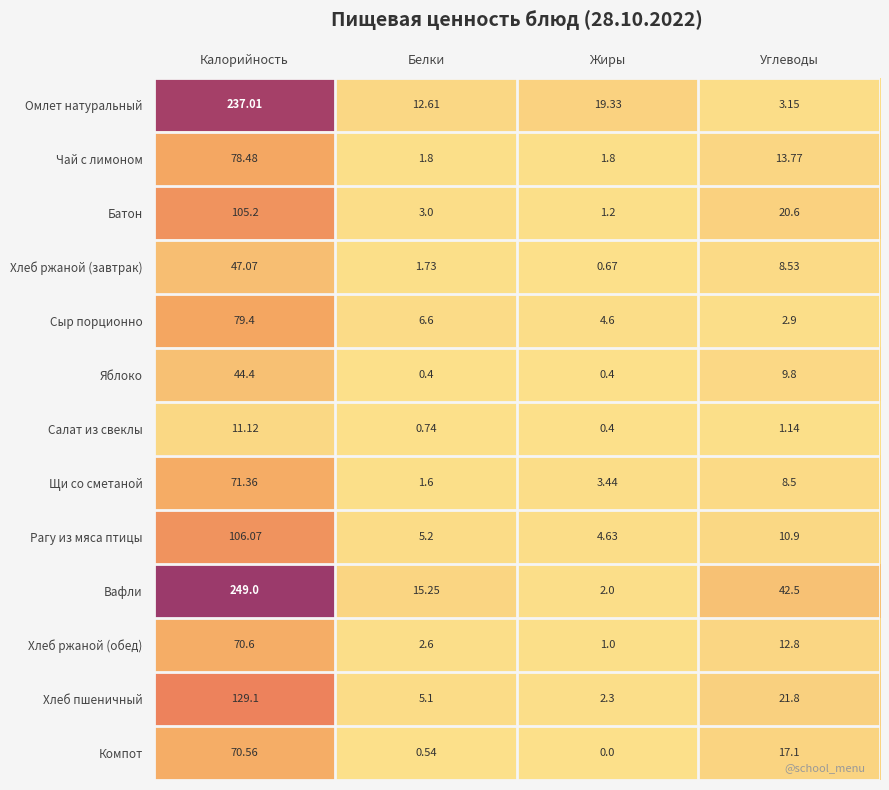

What is the total value across all series at Углеводы?

173.5